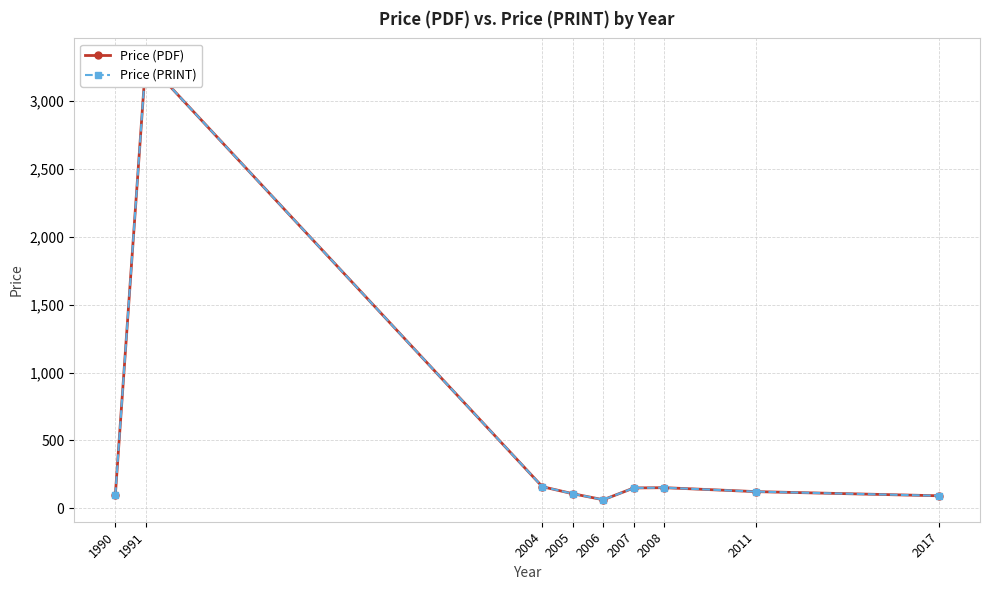

Which label corresponds to the smallest value in the chart?

2006